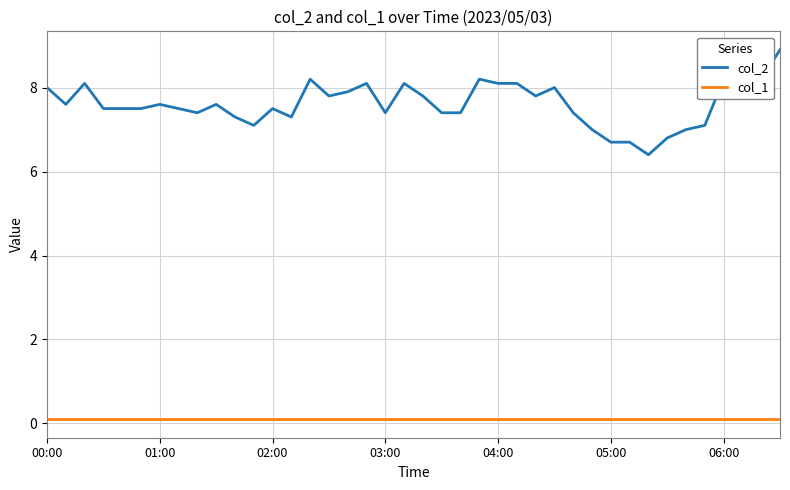

What is the maximum value shown in the chart?

8.9